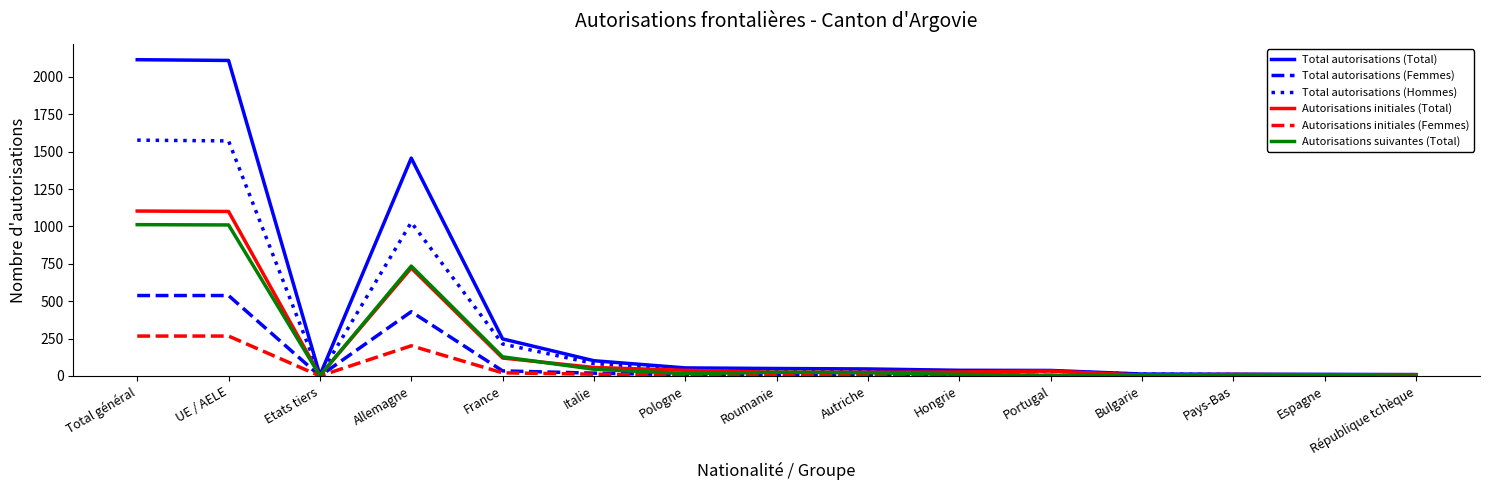

How many lines are shown in the chart?

6